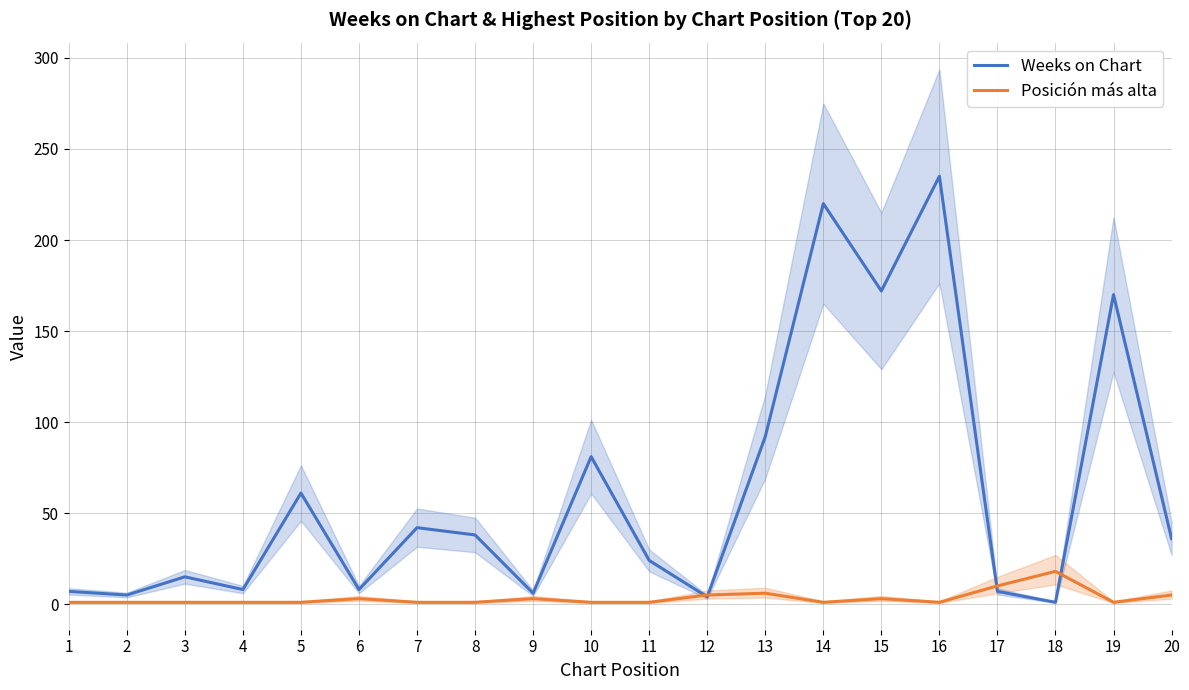

In Weeks on Chart, how many points are lower than both neighbors (excluding endpoints)?

7